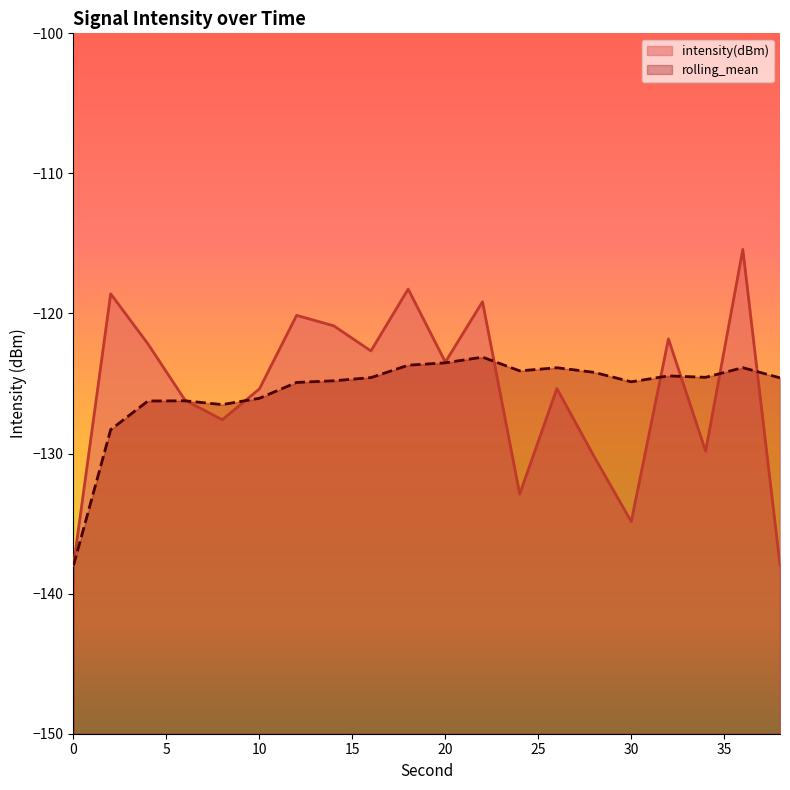

What is the value of the intensity(dBm) point at the 17th from the left?

-121.8